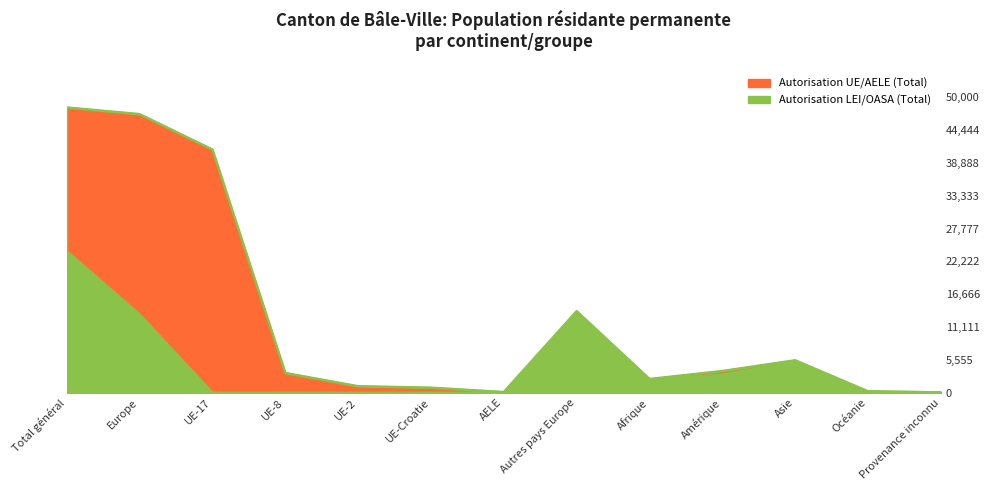

True or false: Autorisation LEI/OASA (Total) and Autorisation UE/AELE (Total) intersect in this chart.

False